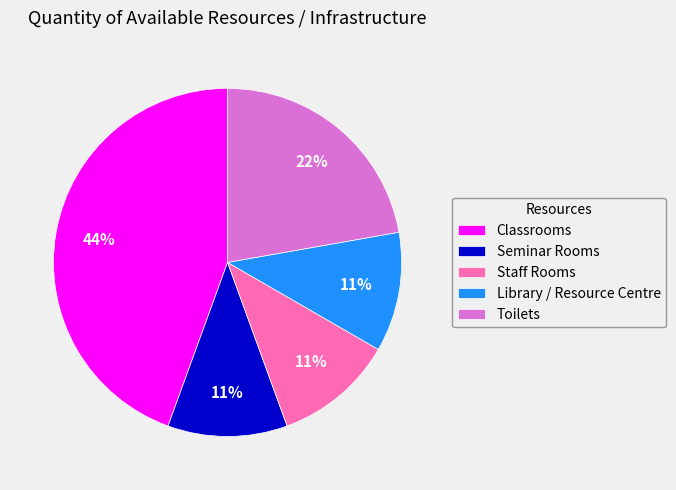

How many slices are in this pie chart?

5